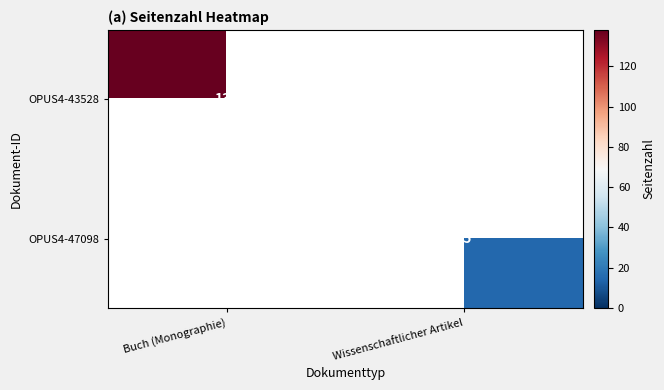

How many series are shown in this chart?

2